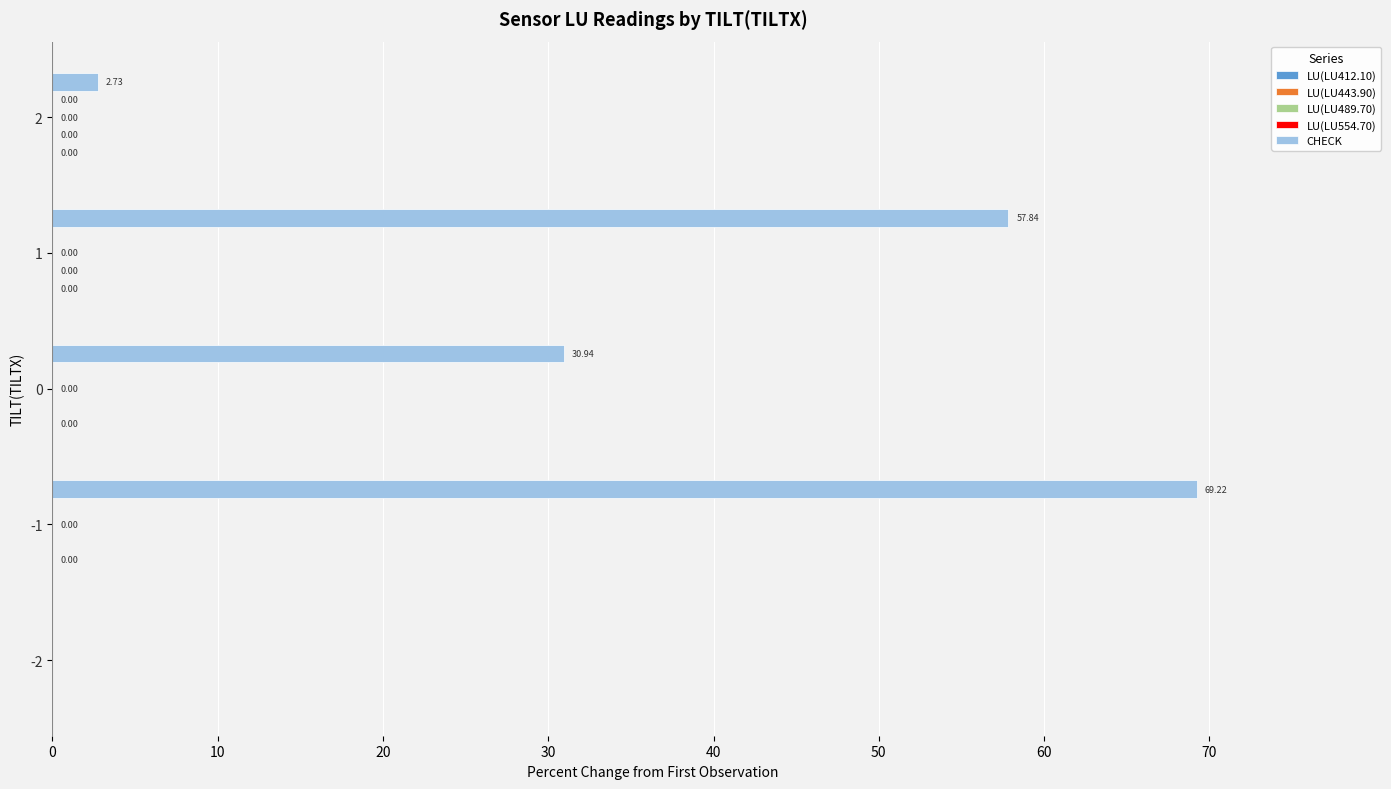

Which series has the largest total across all categories?

CHECK